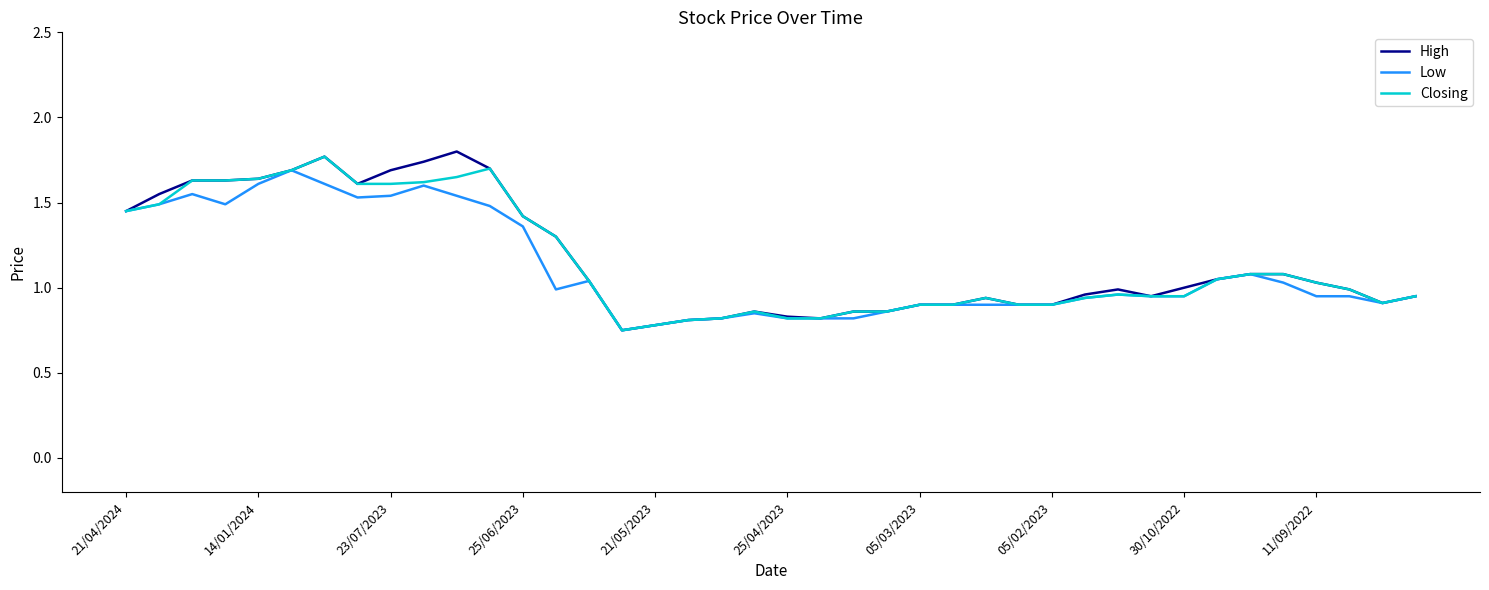

Which series has the widest spread of values?

High